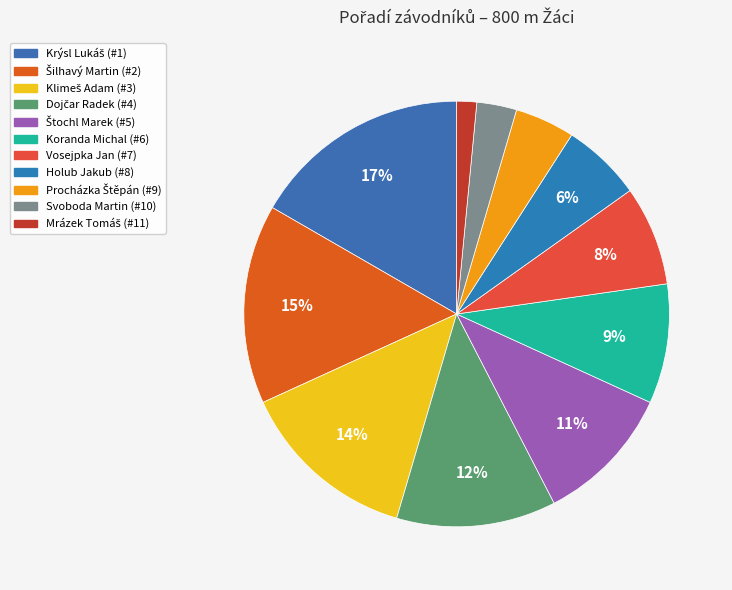

How many slices are in this pie chart?

11